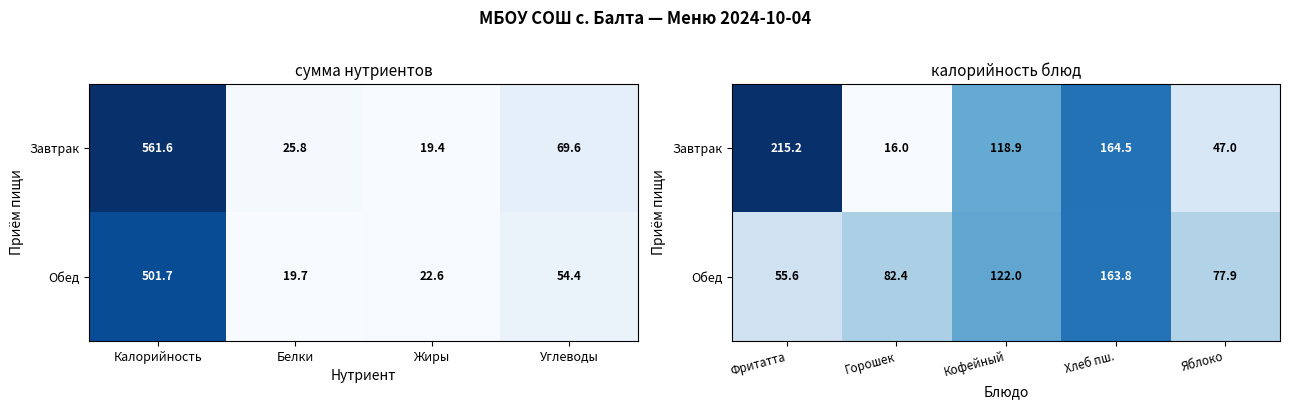

At how many categories does at least one series exceed 79?

4